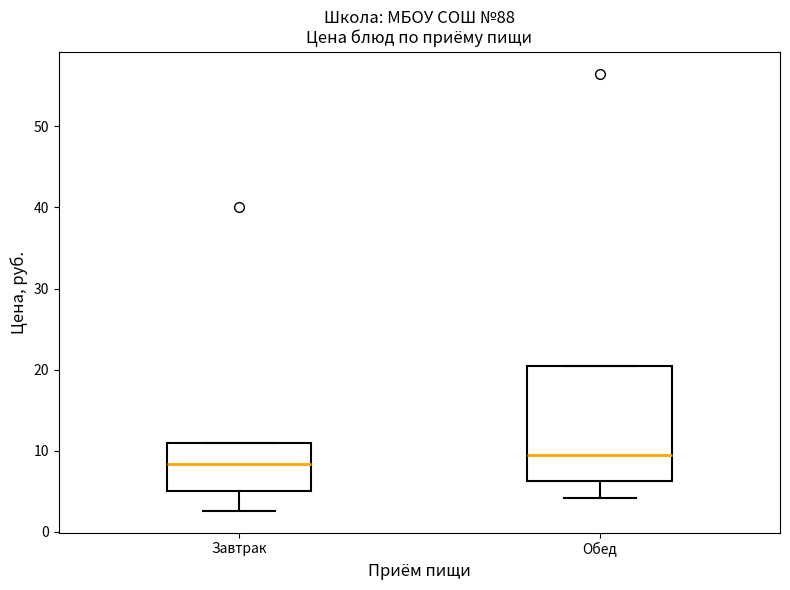

Which box is the tallest, from its lower edge to its upper edge?

Обед